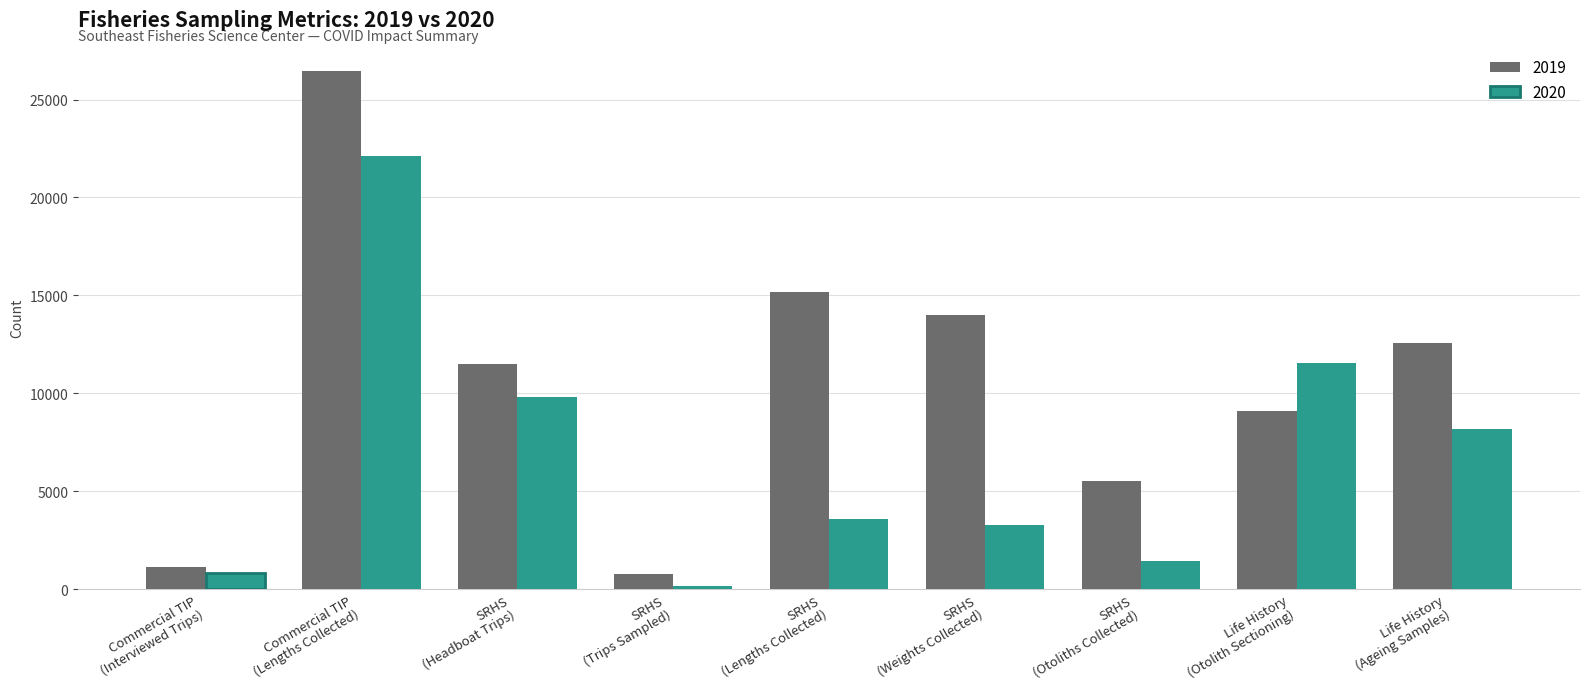

Is it true that 2020 equals 5019 at SRHS
(Weights Collected)?

False